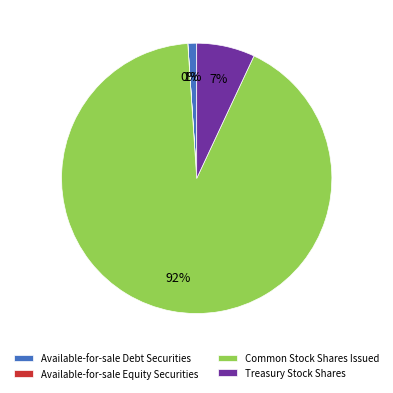

To the nearest percent, what portion does Available-for-sale Debt Securities represent?

1%